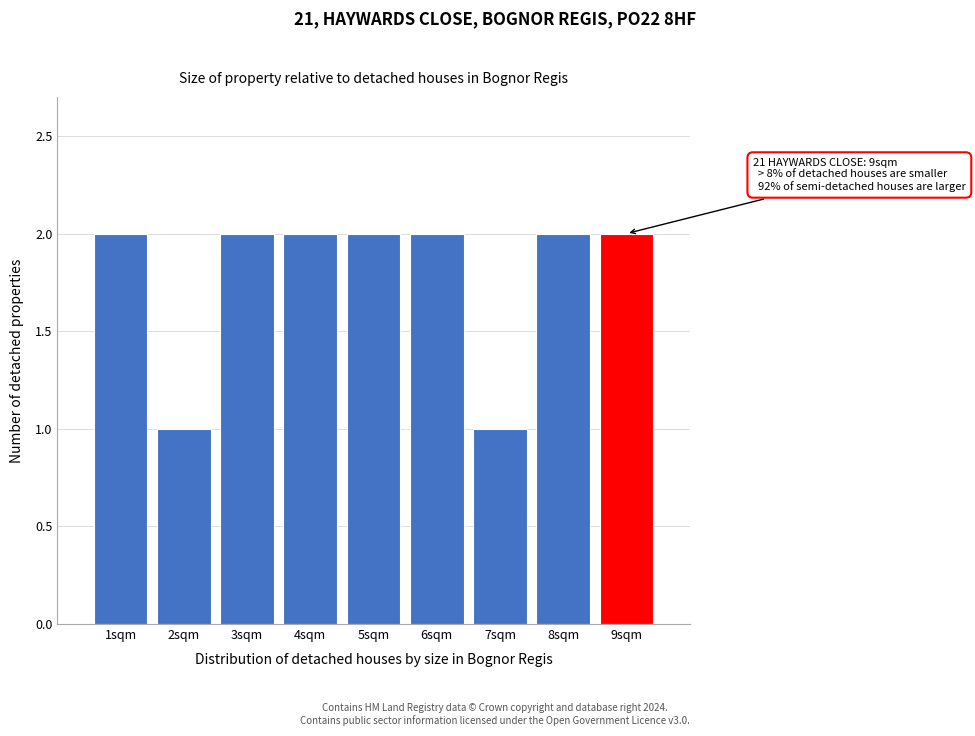

Reading left to right, list all the values displayed in this chart.

2	1	2	2	2	2	1	2	2